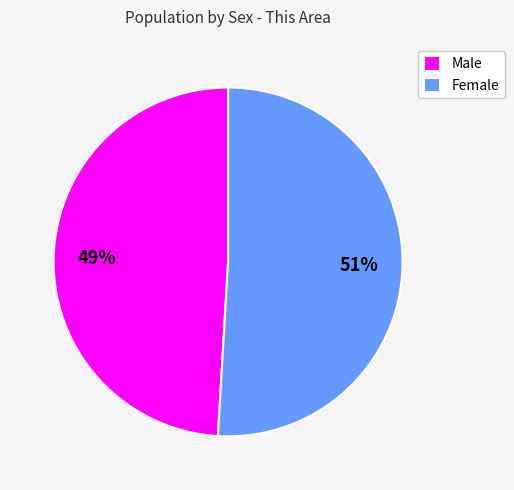

Is it true that Female is 39% of the pie?

False